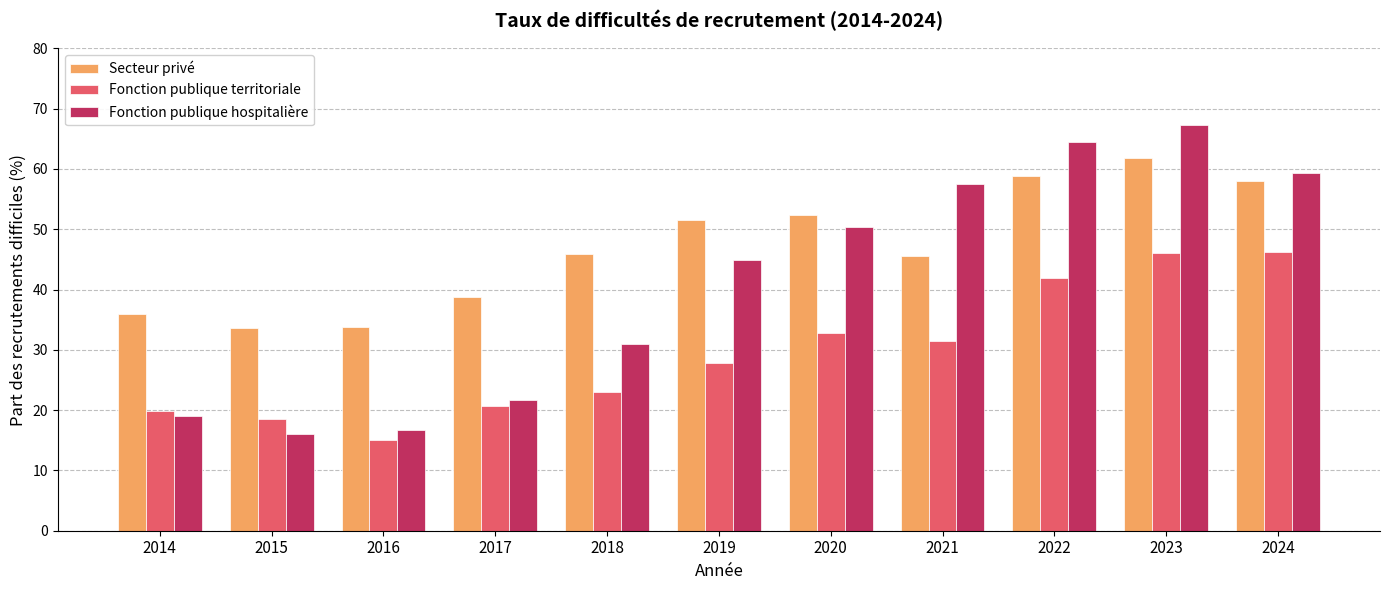

At which label does Fonction publique territoriale reach its minimum?

2016